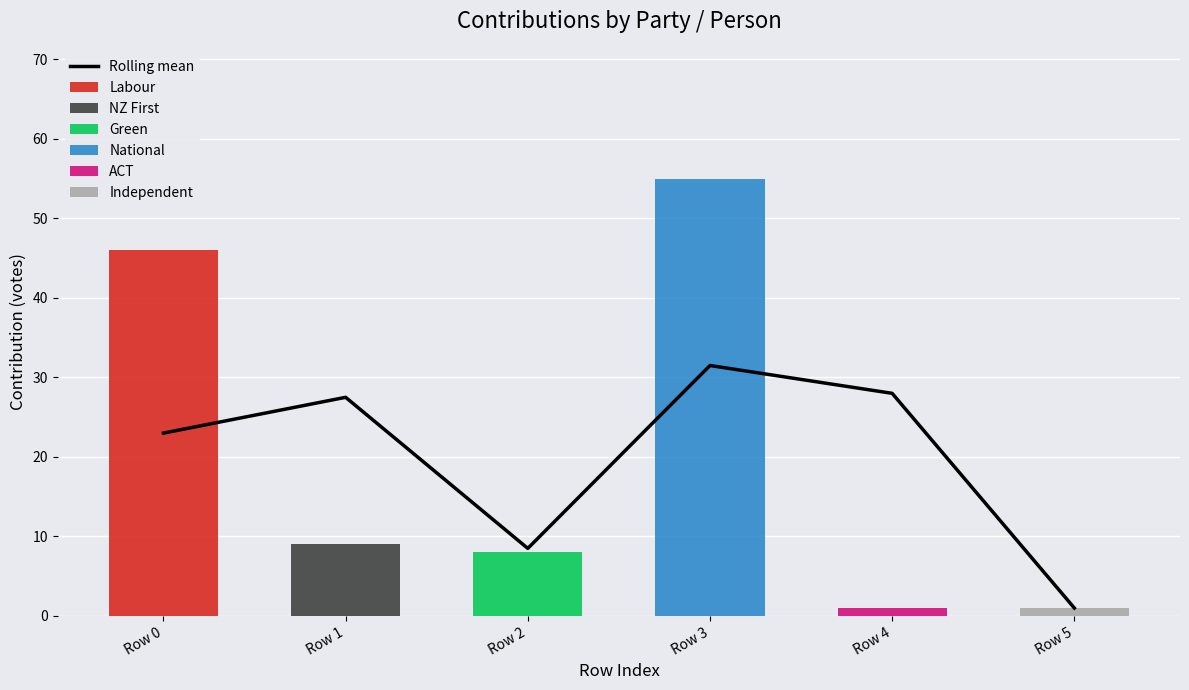

At which label does Labour reach its minimum?

Row 1